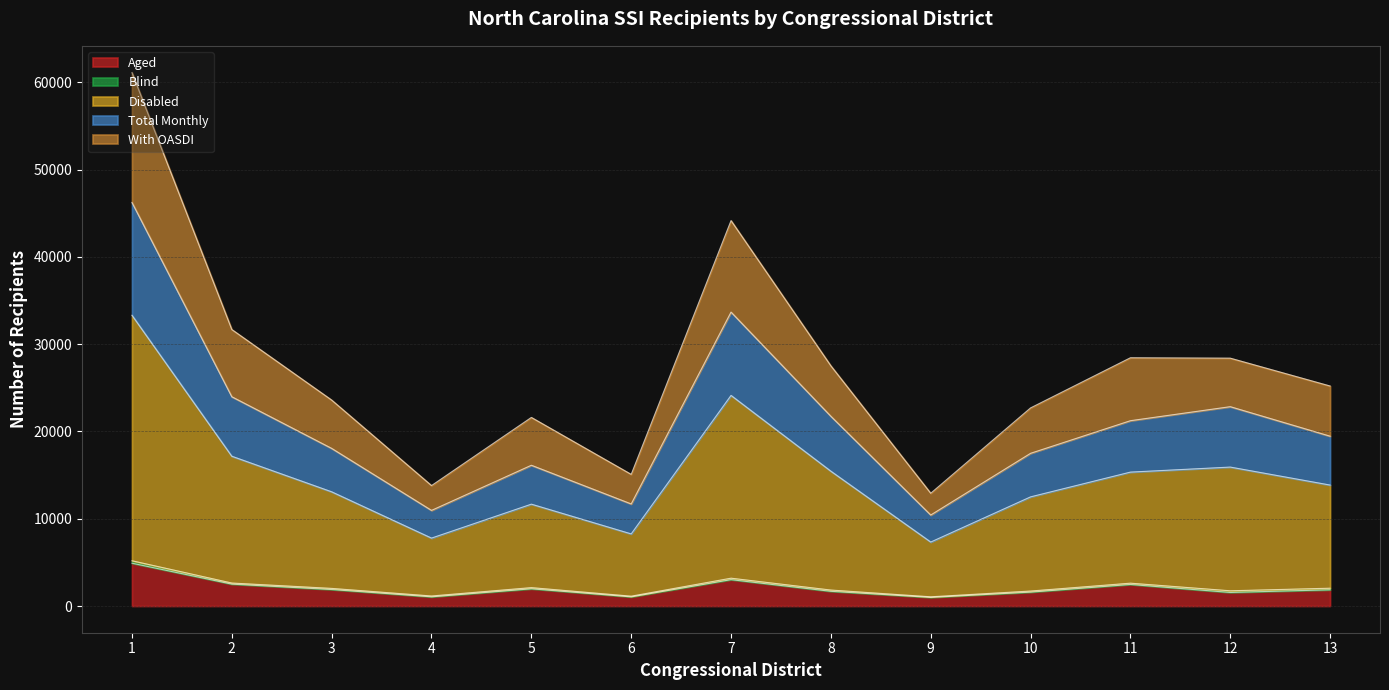

What is the maximum value for Aged?

4911